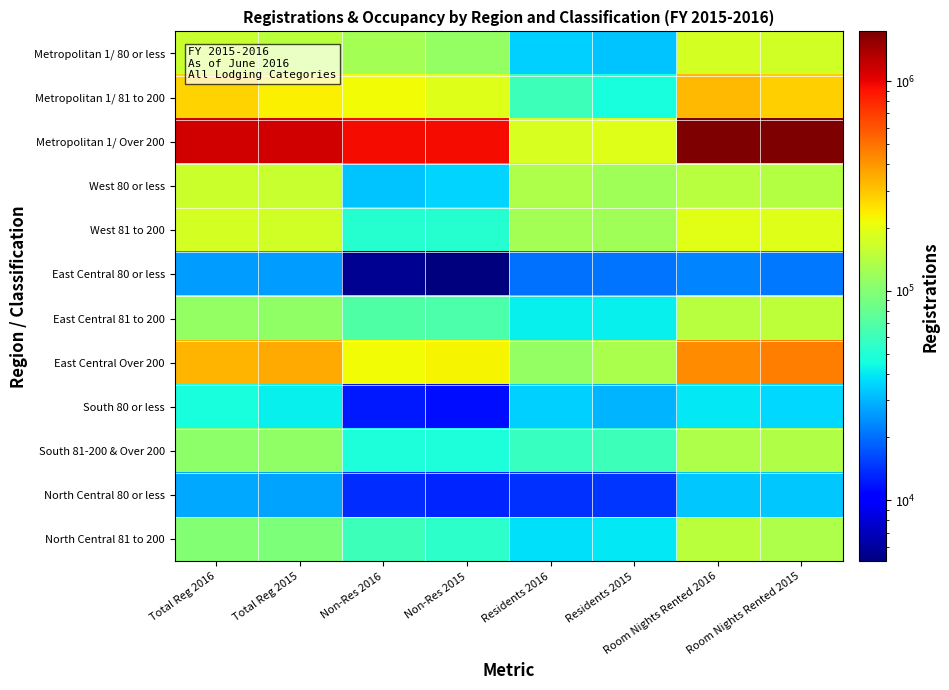

Reading right to left, what are all the values shown in this chart?

Metropolitan 1/ 80 or less: Room Nights Rented 2015=170110	Room Nights Rented 2016=176263	Residents 2015=32847	Residents 2016=34919	Non-Res 2015=112459	Non-Res 2016=123877	Total Reg 2015=145306	Total Reg 2016=158796
Metropolitan 1/ 81 to 200: Room Nights Rented 2015=281145	Room Nights Rented 2016=326509	Residents 2015=47360	Residents 2016=60139	Non-Res 2015=185628	Non-Res 2016=214279	Total Reg 2015=232988	Total Reg 2016=274418
Metropolitan 1/ Over 200: Room Nights Rented 2015=1725317	Room Nights Rented 2016=1688785	Residents 2015=189132	Residents 2016=180916	Non-Res 2015=936267	Non-Res 2016=943589	Total Reg 2015=1125399	Total Reg 2016=1124505
West 80 or less: Room Nights Rented 2015=141135	Room Nights Rented 2016=141869	Residents 2015=122930	Residents 2016=132607	Non-Res 2015=35455	Non-Res 2016=32658	Total Reg 2015=158385	Total Reg 2016=165265
West 81 to 200: Room Nights Rented 2015=187936	Room Nights Rented 2016=191090	Residents 2015=120553	Residents 2016=125158	Non-Res 2015=51700	Non-Res 2016=51153	Total Reg 2015=172253	Total Reg 2016=176311
East Central 80 or less: Room Nights Rented 2015=21314	Room Nights Rented 2016=22593	Residents 2015=20743	Residents 2016=20110	Non-Res 2015=5098	Non-Res 2016=5709	Total Reg 2015=25841	Total Reg 2016=25819
East Central 81 to 200: Room Nights Rented 2015=149580	Room Nights Rented 2016=142852	Residents 2015=41787	Residents 2016=41577	Non-Res 2015=68165	Non-Res 2016=69389	Total Reg 2015=109952	Total Reg 2016=110966
East Central Over 200: Room Nights Rented 2015=466731	Room Nights Rented 2016=427944	Residents 2015=131542	Residents 2016=112432	Non-Res 2015=223191	Non-Res 2016=216750	Total Reg 2015=354733	Total Reg 2016=329182
South 80 or less: Room Nights Rented 2015=36443	Room Nights Rented 2016=40321	Residents 2015=29996	Residents 2016=34682	Non-Res 2015=11392	Non-Res 2016=12357	Total Reg 2015=41388	Total Reg 2016=47039
South 81-200 & Over 200: Room Nights Rented 2015=135290	Room Nights Rented 2016=132091	Residents 2015=60001	Residents 2016=57509	Non-Res 2015=48168	Non-Res 2016=48091	Total Reg 2015=108169	Total Reg 2016=105600
North Central 80 or less: Room Nights Rented 2015=33085	Room Nights Rented 2016=33548	Residents 2015=14226	Residents 2016=14097	Non-Res 2015=13135	Non-Res 2016=13664	Total Reg 2015=27361	Total Reg 2016=27761
North Central 81 to 200: Room Nights Rented 2015=133654	Room Nights Rented 2016=146003	Residents 2015=40143	Residents 2016=38519	Non-Res 2015=54302	Non-Res 2016=60627	Total Reg 2015=94445	Total Reg 2016=99146